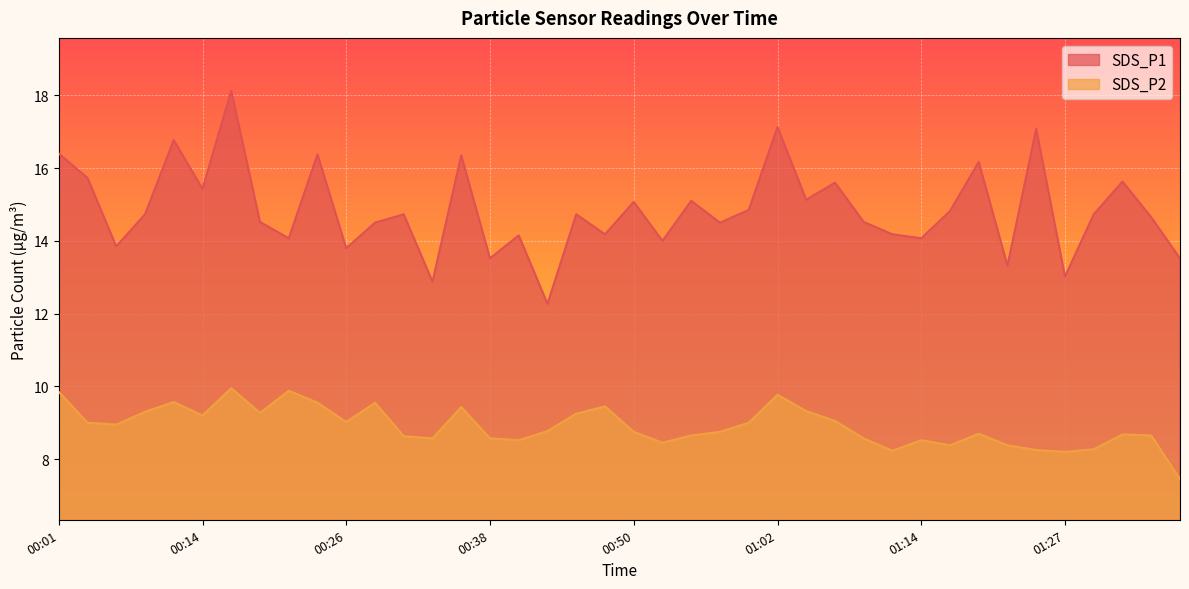

Reading left to right, transcribe all the data shown in this chart.

SDS_P1: 16.4	15.7	13.8	14.7	16.8	15.4	18.1	14.5	14.1	16.4	13.8	14.5	14.7	12.9	16.4	13.5	14.2	12.3	14.7	14.2	15.1	14.0	15.1	14.5	14.8	17.1	15.1	15.6	14.5	14.2	14.1	14.8	16.2	13.3	17.1	13.0	14.7	15.6	14.7	13.5
SDS_P2: 9.8	9.0	8.9	9.3	9.6	9.2	9.9	9.3	9.9	9.6	9.0	9.6	8.6	8.6	9.4	8.6	8.5	8.8	9.2	9.4	8.8	8.4	8.7	8.8	9.0	9.8	9.3	9.1	8.6	8.2	8.5	8.4	8.7	8.4	8.2	8.2	8.3	8.7	8.7	7.5